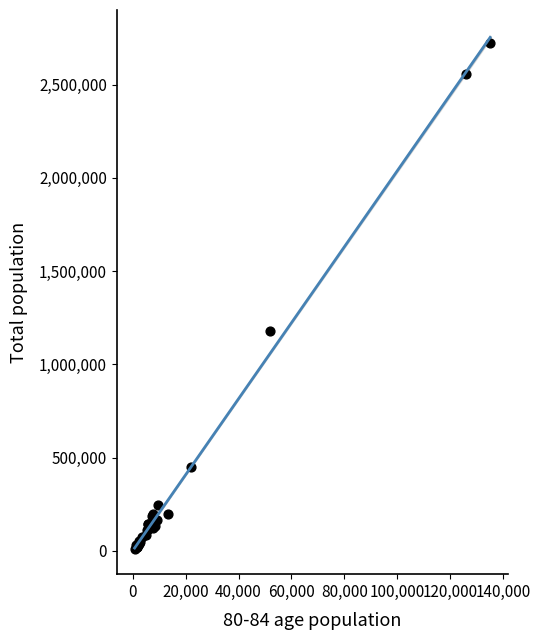

What Y value in the scatter plot is closest to 1367271?

1180820